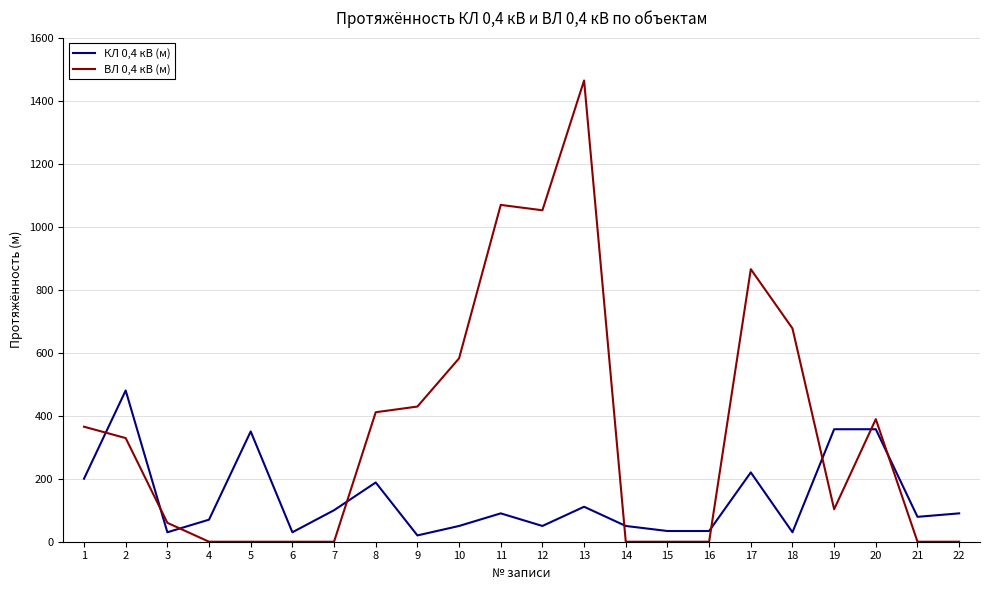

True or false: ВЛ 0,4 кВ (м) has more than 1 points higher than both neighbors.

True